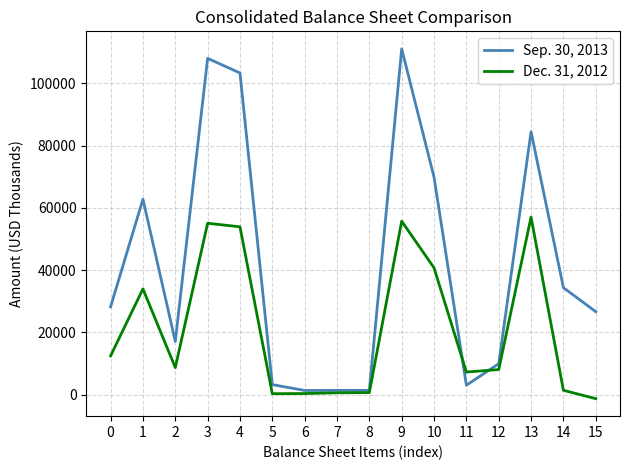

Rank the series by their average value, from highest to lowest.

Sep. 30, 2013, Dec. 31, 2012